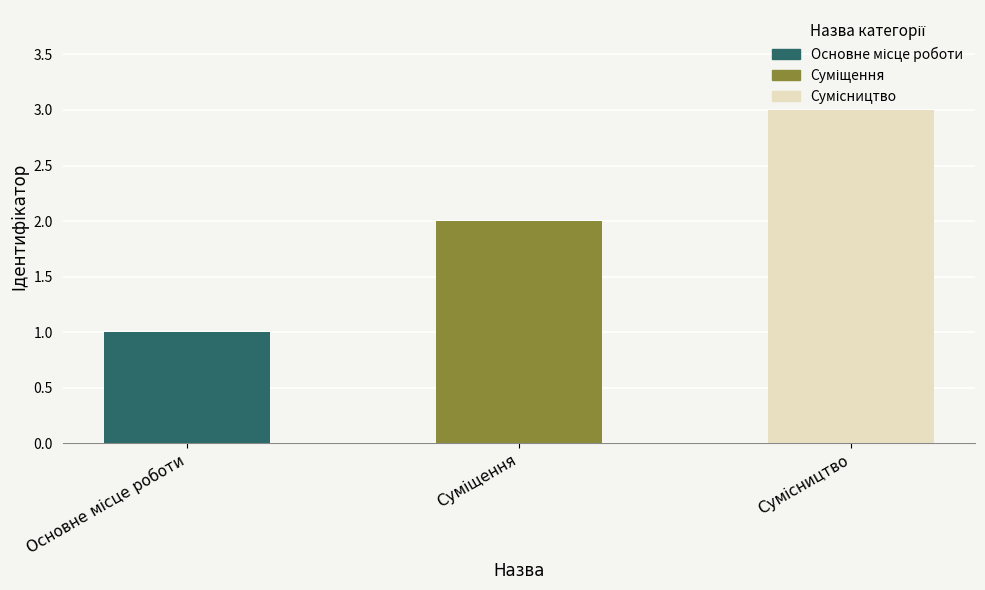

List the labels in order of value, smallest first.

Основне місце роботи, Суміщення, Сумісництво